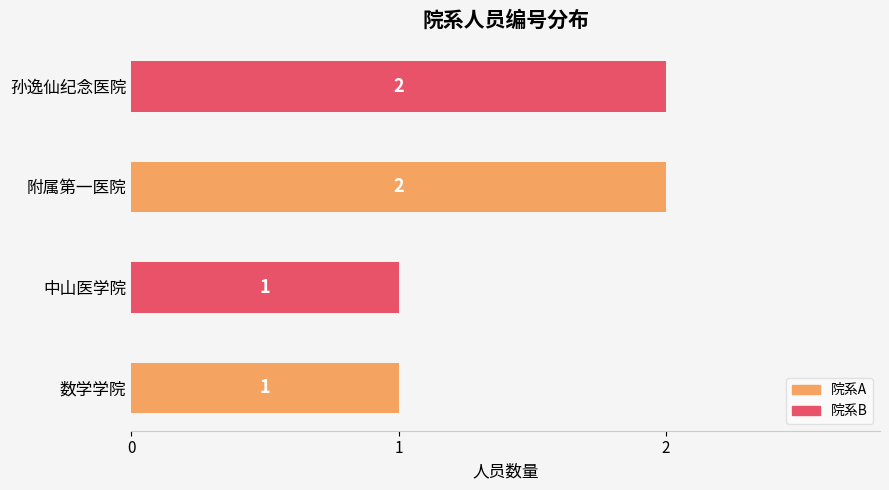

Reading top to bottom, extract all data points from this chart.

2	2	1	1